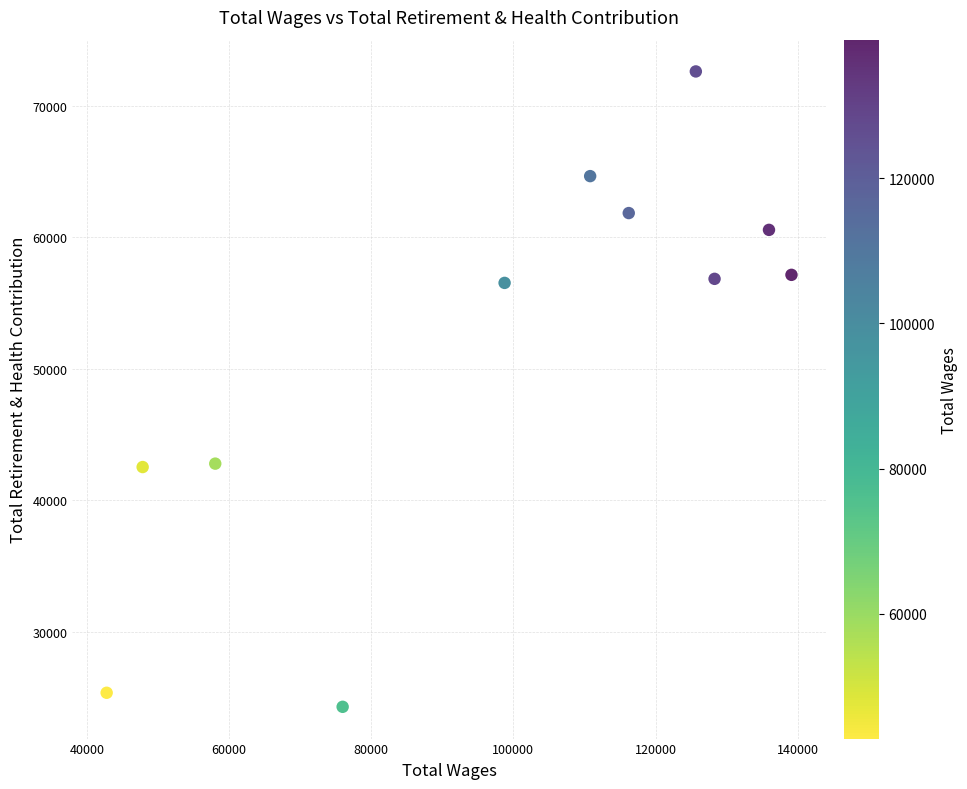

What is the average X value?

98139